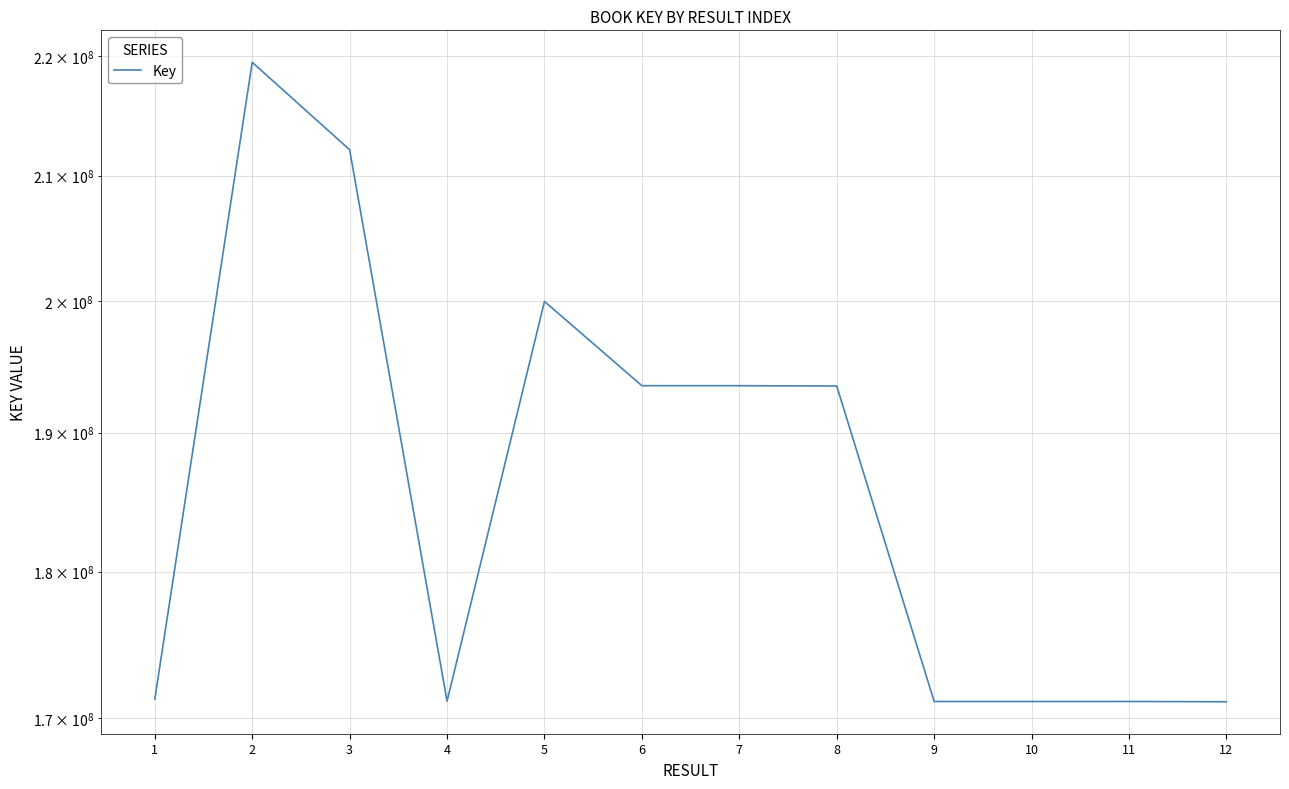

The value at 12 is 45268113. True or false?

False